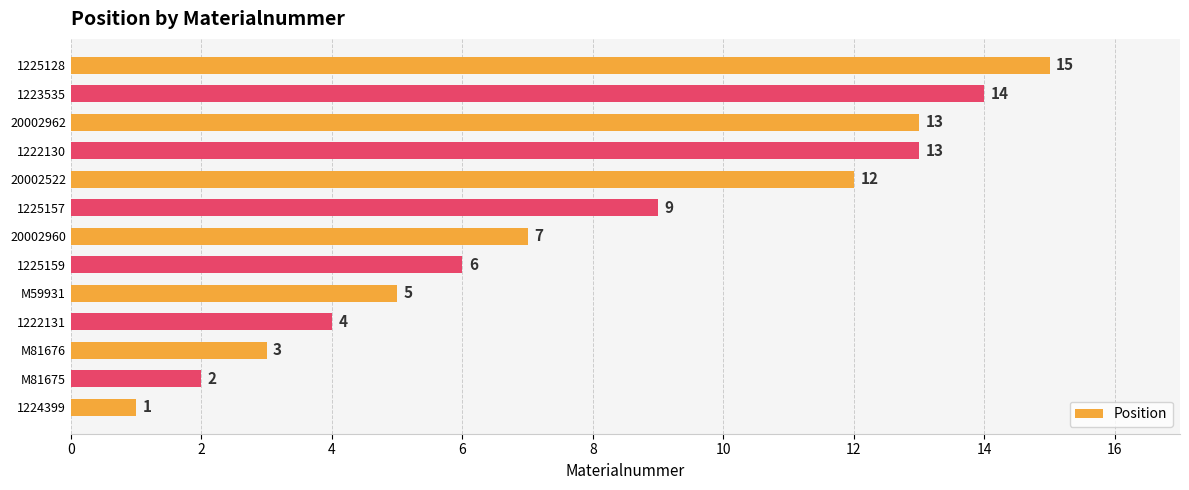

What is the ratio of the value at 1225157 to the value at 20002960?

1.3